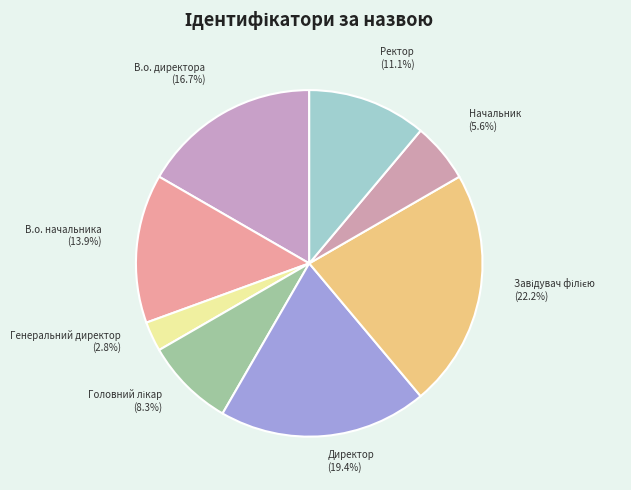

Is there a majority slice in this chart?

No